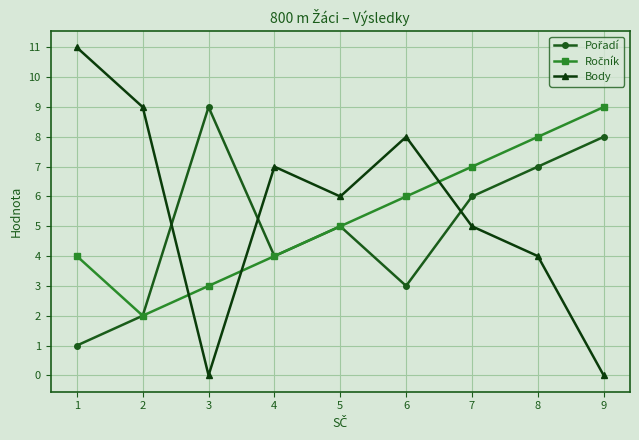

What is the greatest value displayed?

11